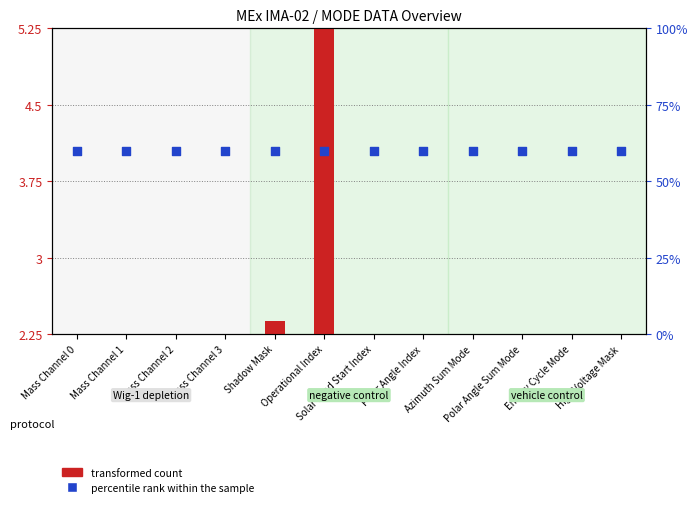

At which category is the sum across all series the highest?

Operational Index